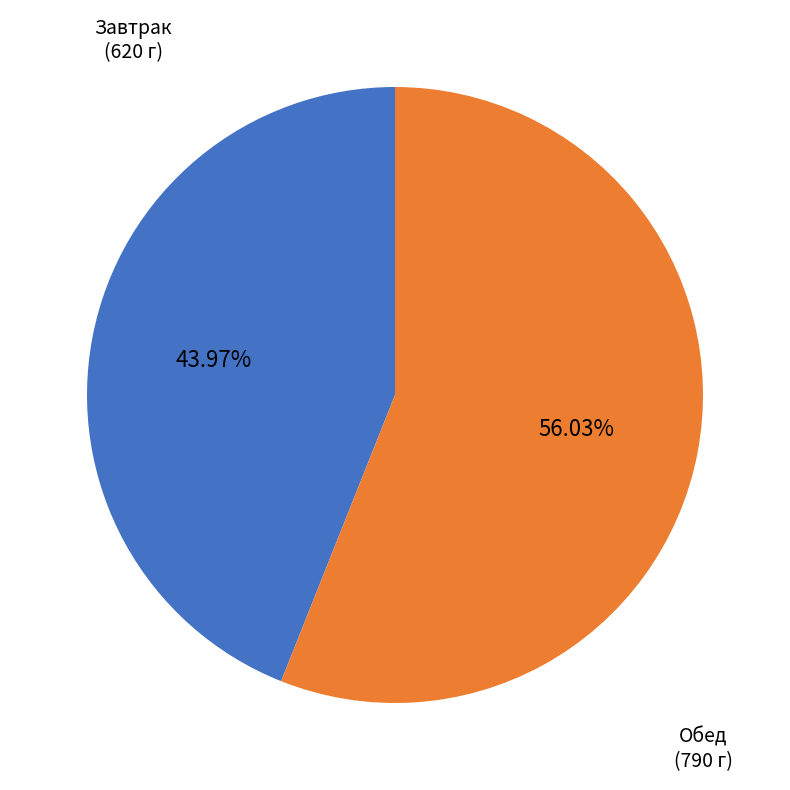

Is there a majority slice in this chart?

Yes